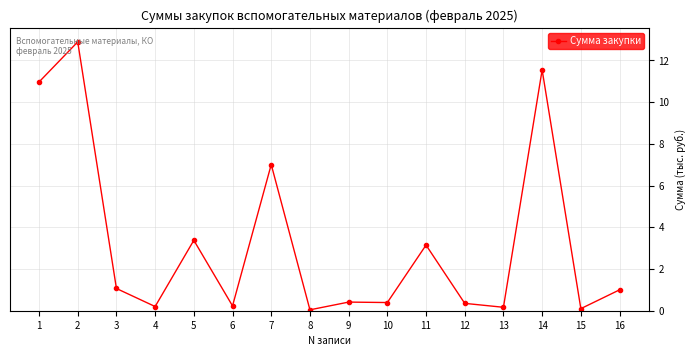

What is the value of the 7th point from the left?

7.0